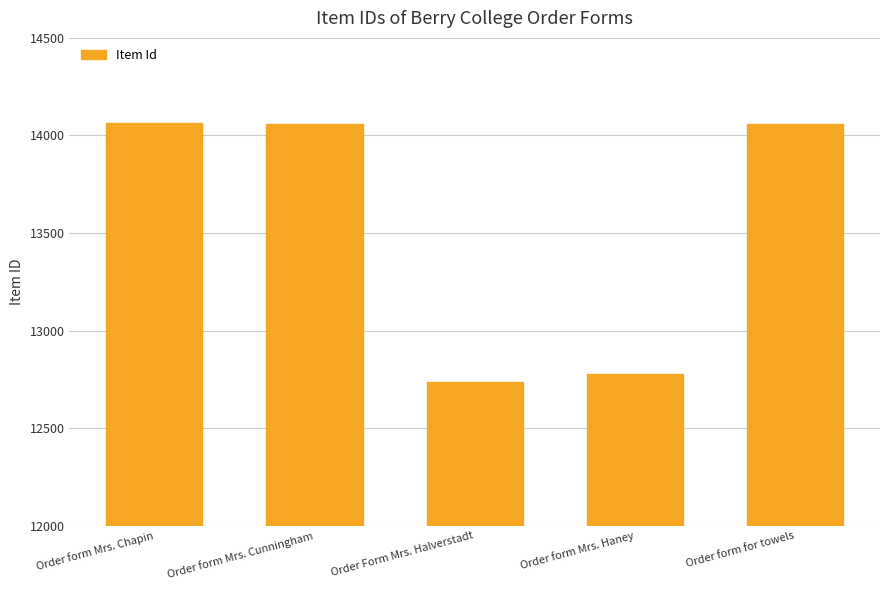

How many bars are there in total?

5